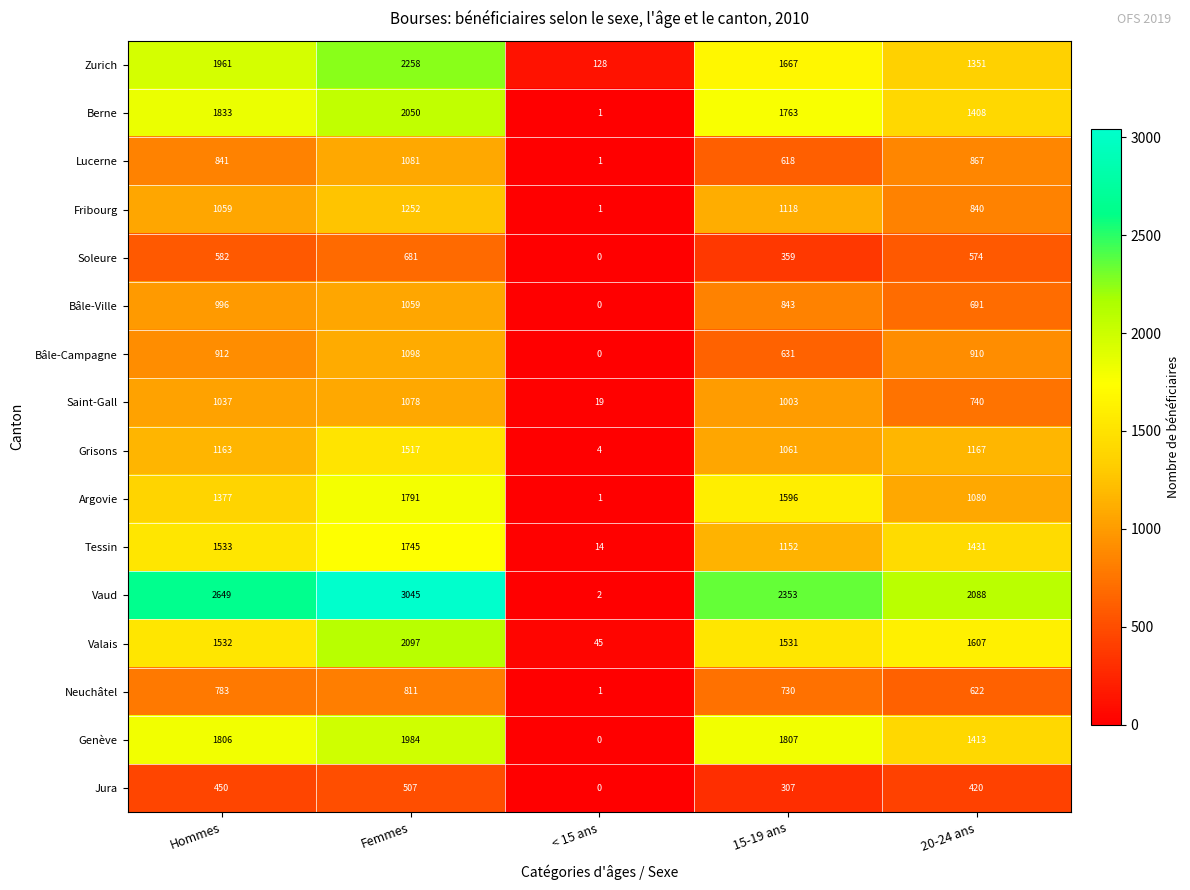

The value of Bâle-Ville at 20-24 ans is 691. True or false?

True